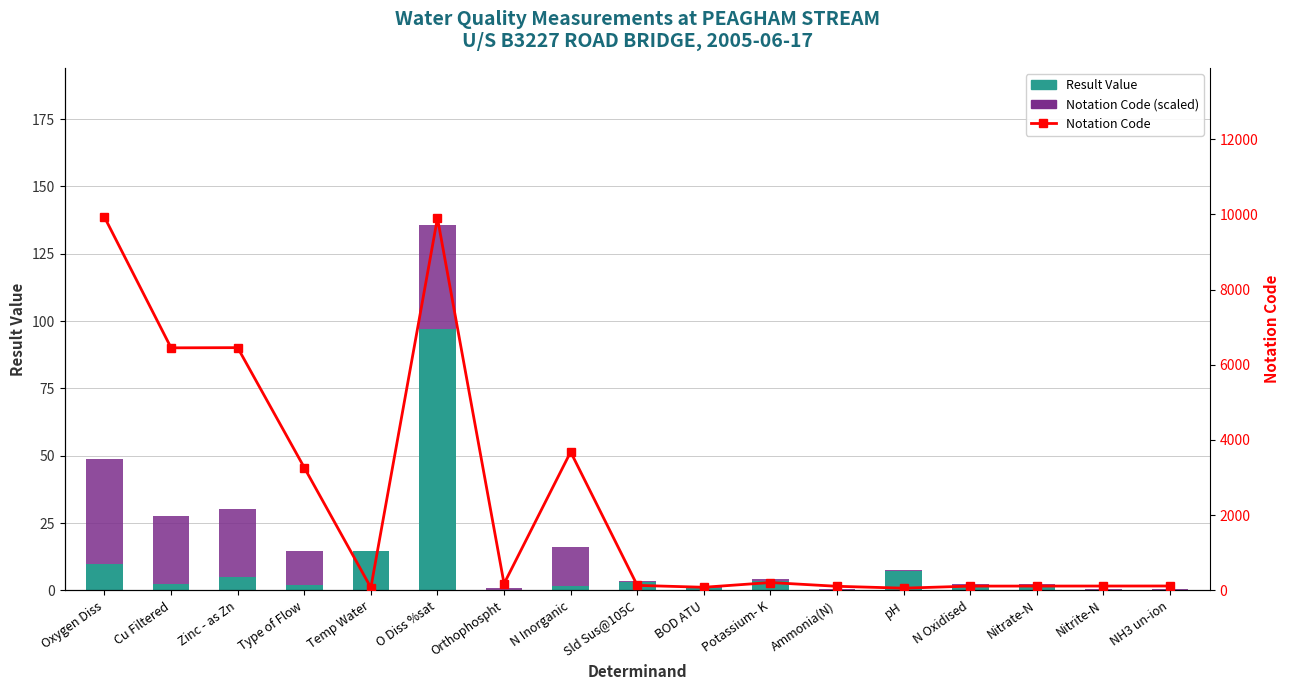

Count the number of data series in this chart.

3